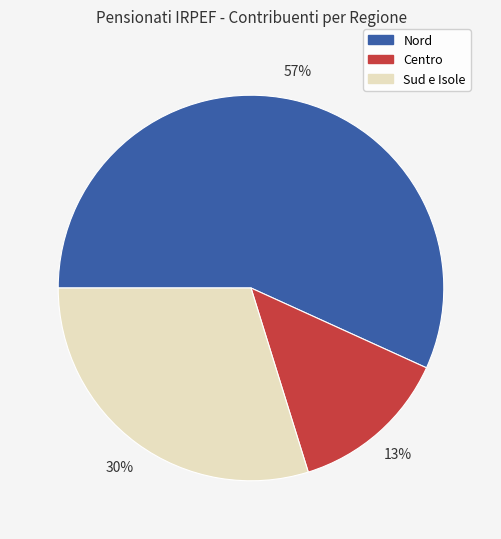

To the nearest percent, what is the average slice percentage?

33%